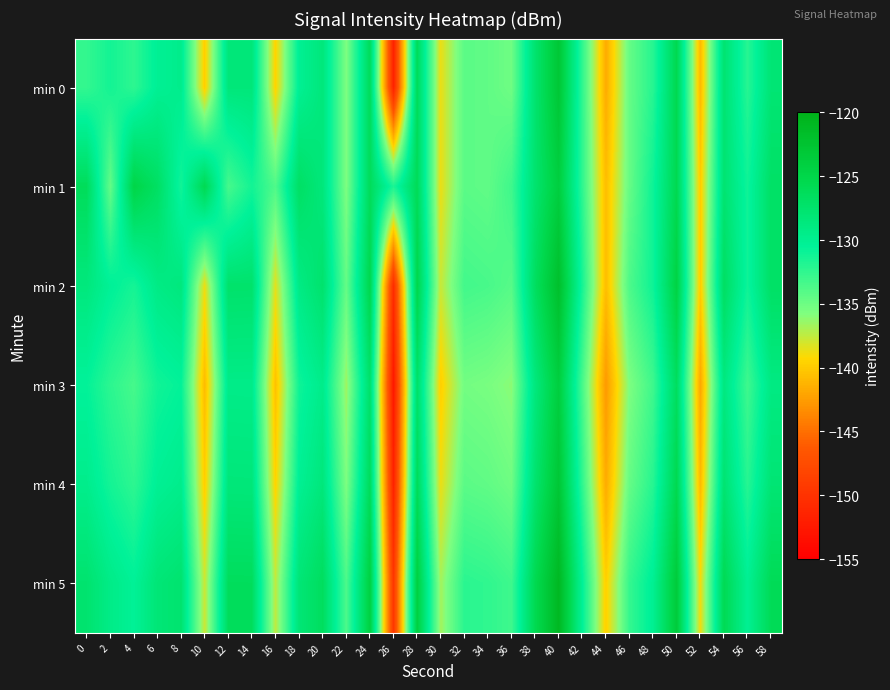

Between 20 and 36, which series saw the biggest shift?

min 0